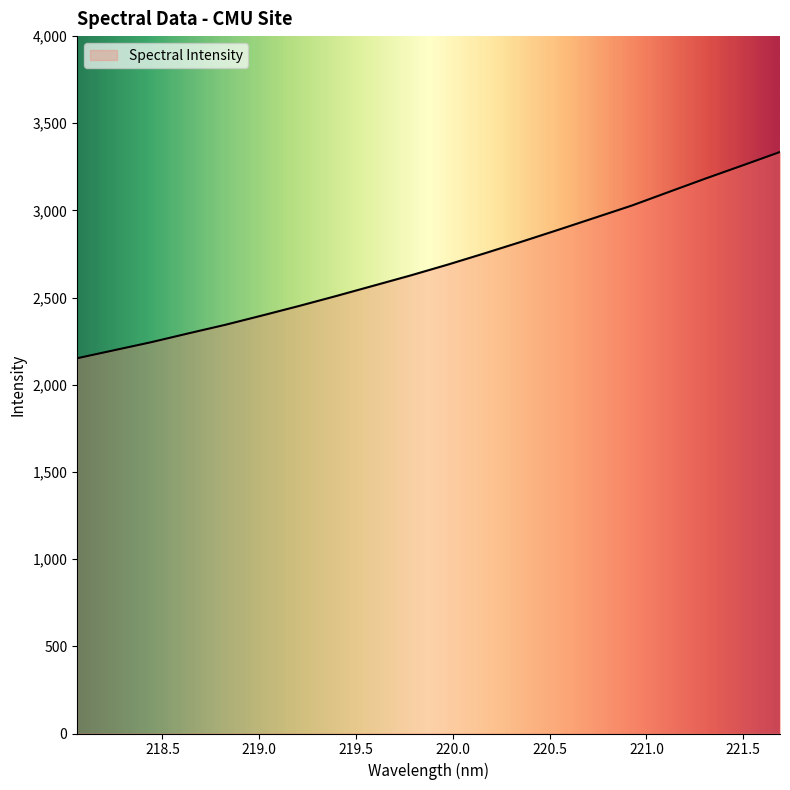

What is the greatest value displayed?

3335.3